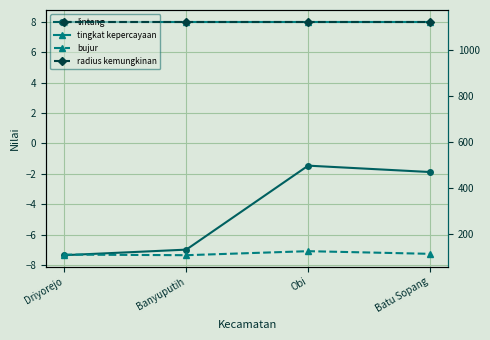

Is the value of radius kemungkinan at Banyuputih greater than the value of lintang at Obi?

Yes